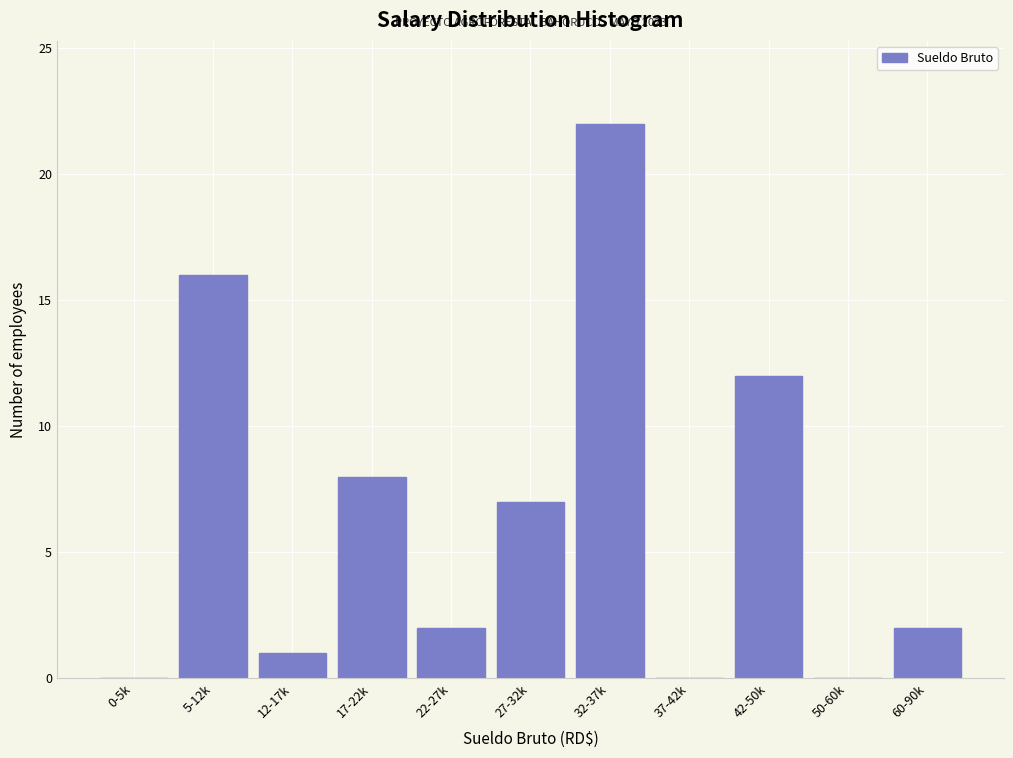

Reading left to right, list all the values displayed in this chart.

0-5k=0	5-12k=16	12-17k=1	17-22k=8	22-27k=2	27-32k=7	32-37k=22	37-42k=0	42-50k=12	50-60k=0	60-90k=2